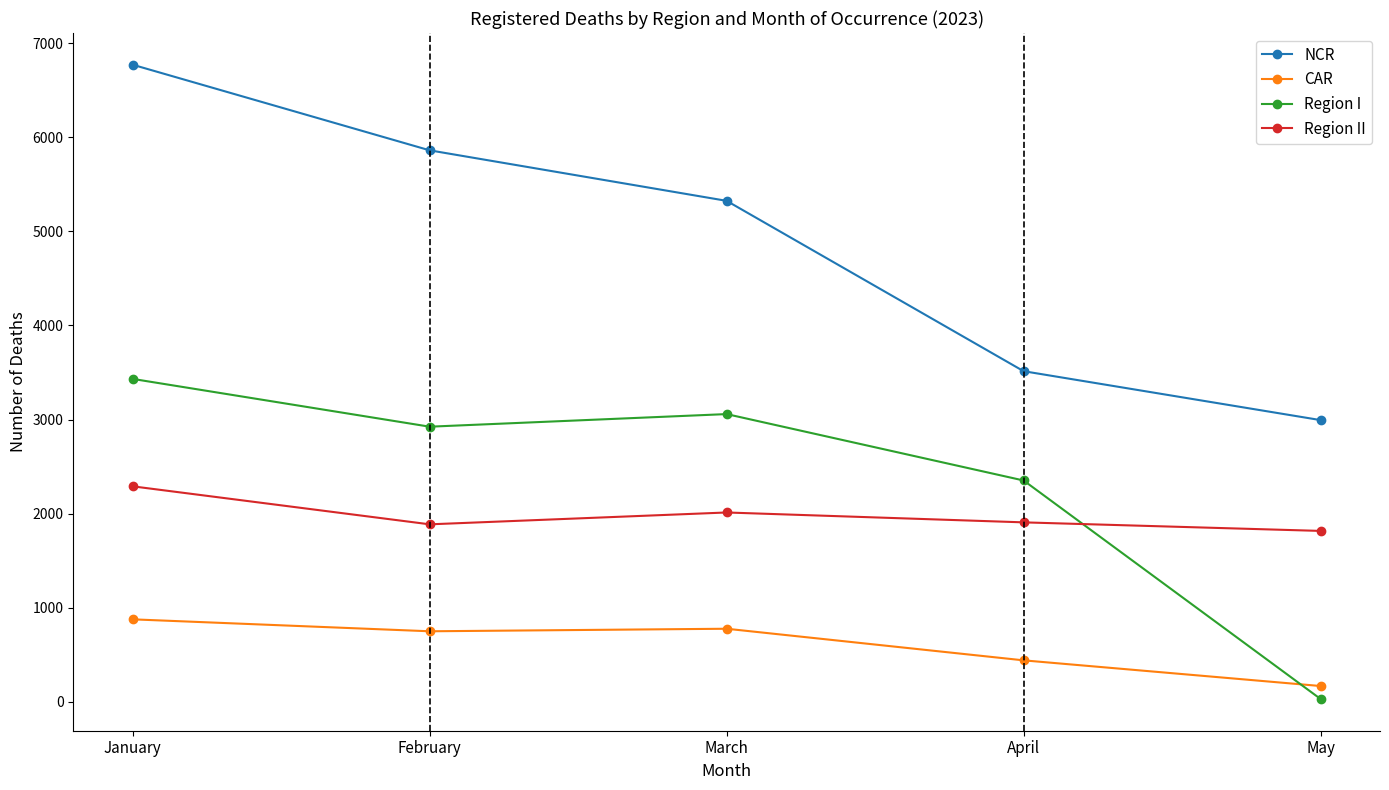

What is the maximum value shown in the chart?

6772